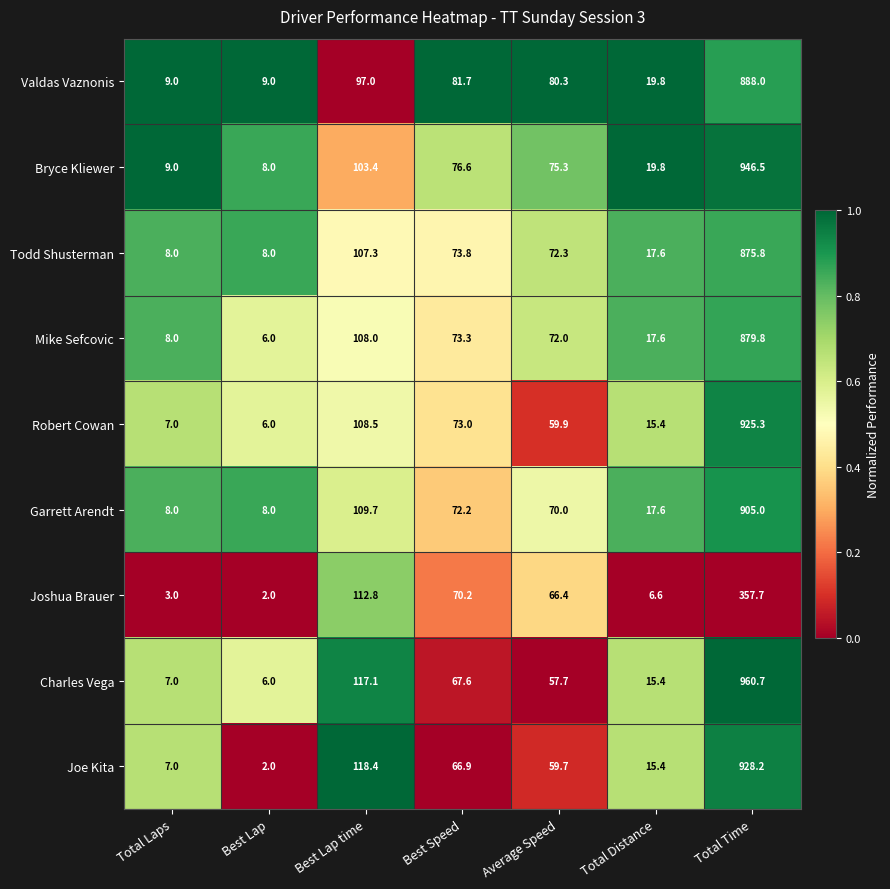

Is the value of Joe Kita at Average Speed greater than the value of Robert Cowan at Total Time?

No